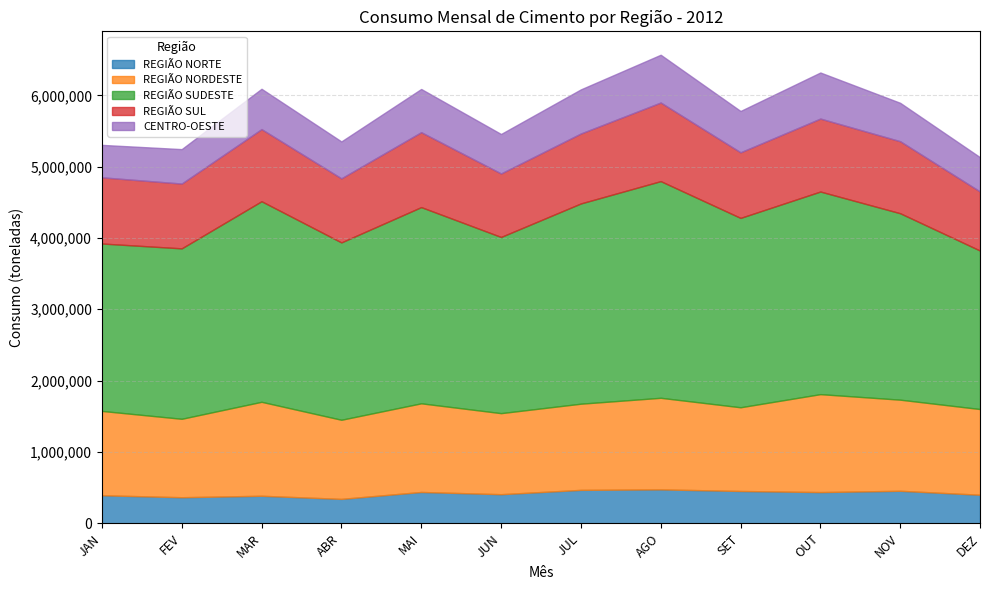

Is it true that REGIÃO SUL equals 890355 at JUN?

True